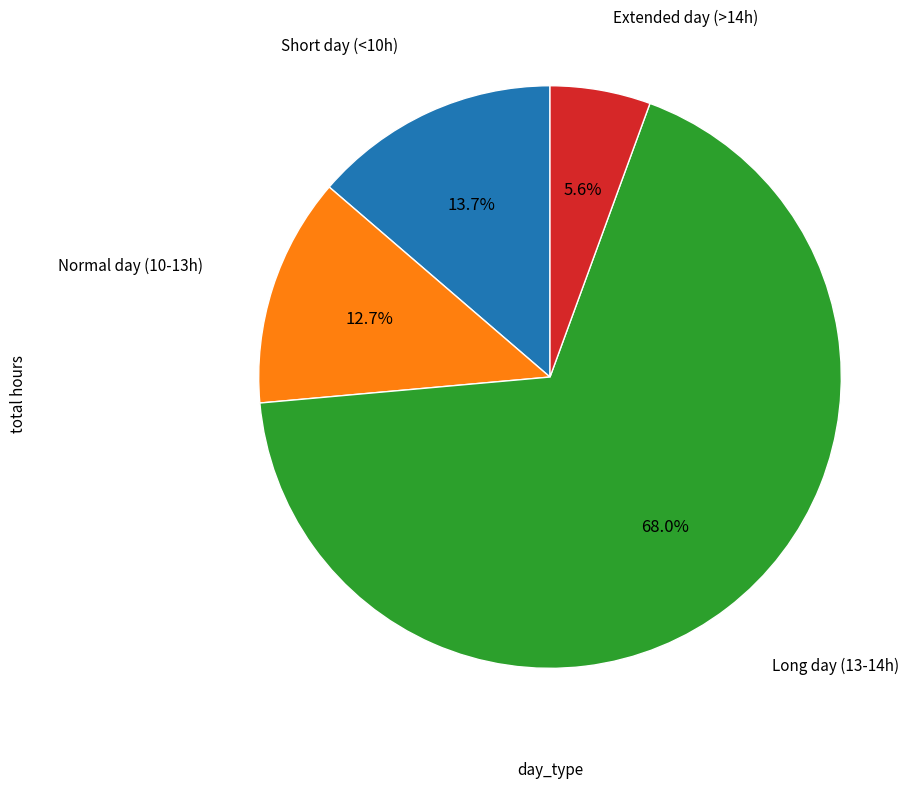

Is there any slice that represents more than half of the pie?

Yes